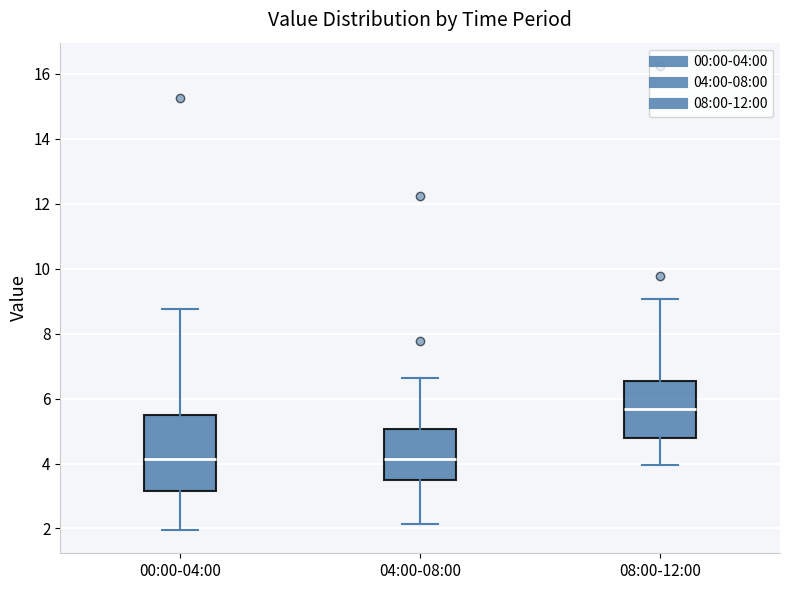

Reading left to right, transcribe this box plot: for each box, give where its median line is, the range the box spans, and where its two whiskers end, as read against the y-axis. The values are not printed on the chart, so give them approximately, as read against the axis.

00:00-04:00: median 4.2, box 3.2 to 5.4, whiskers 2.0 to 8.8
04:00-08:00: median 4.2, box 3.4 to 5.0, whiskers 2.2 to 6.6
08:00-12:00: median 5.6, box 4.8 to 6.6, whiskers 4.0 to 9.0